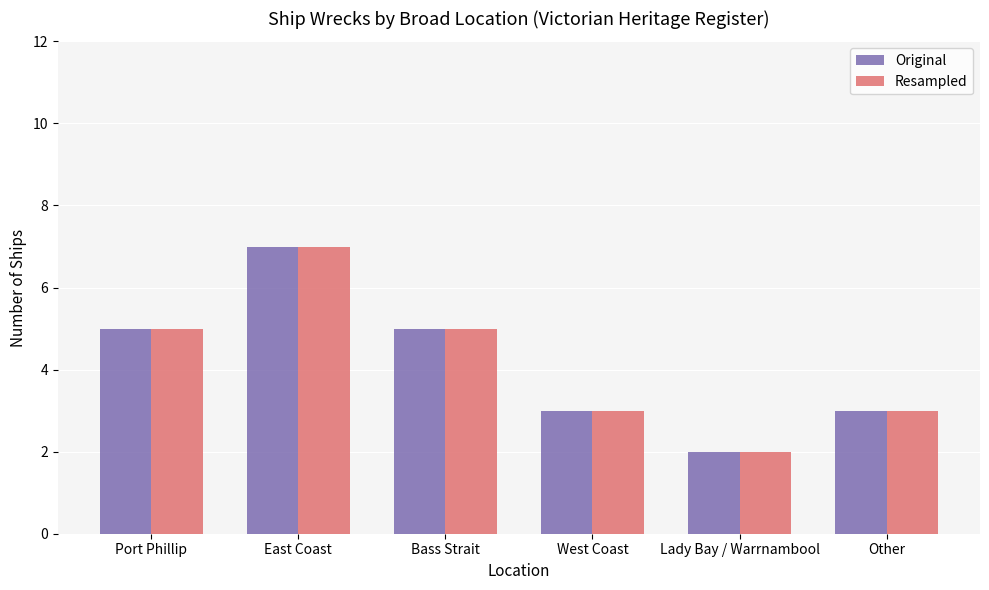

Count the number of categories in the chart.

6